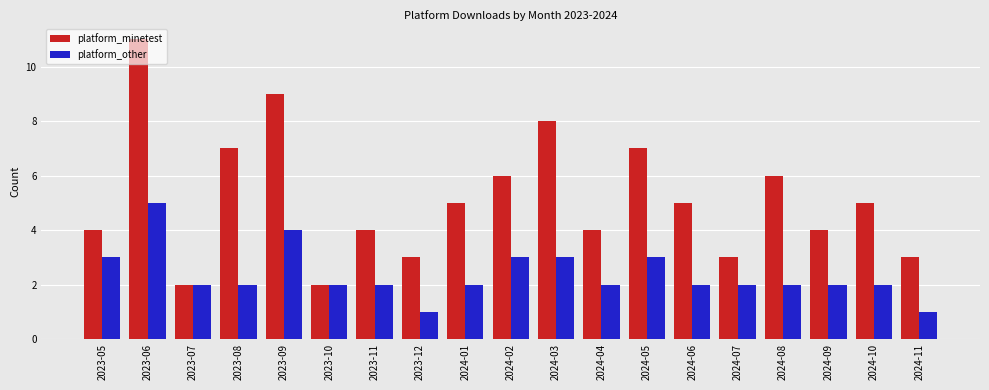

What are all the series names shown in the legend?

platform_minetest, platform_other